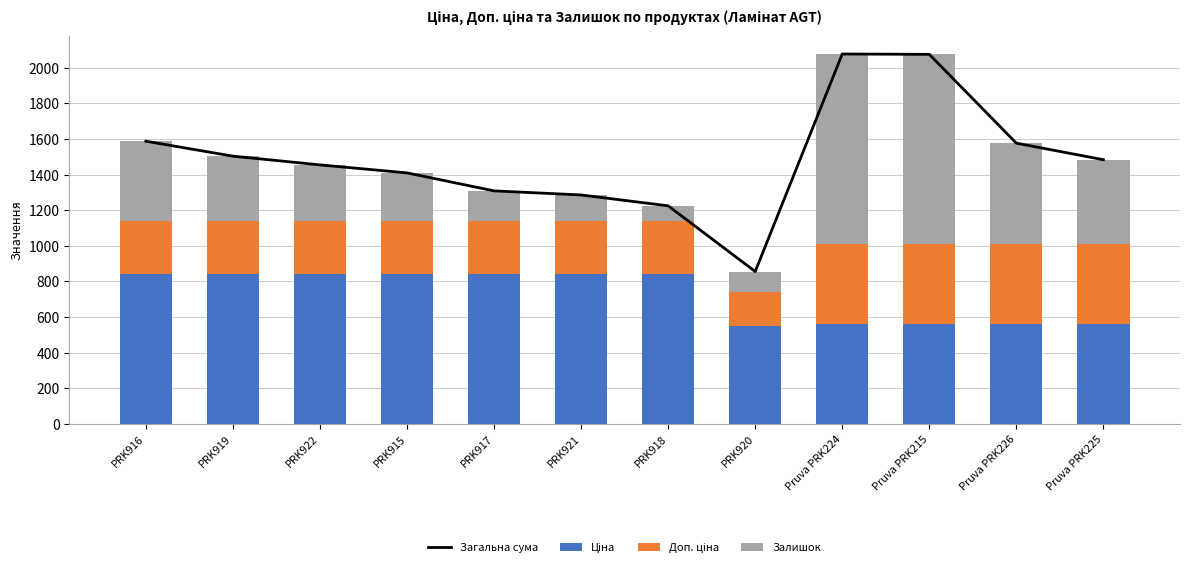

What is the value of the Доп. ціна bar at the 4th from the left?

299.3